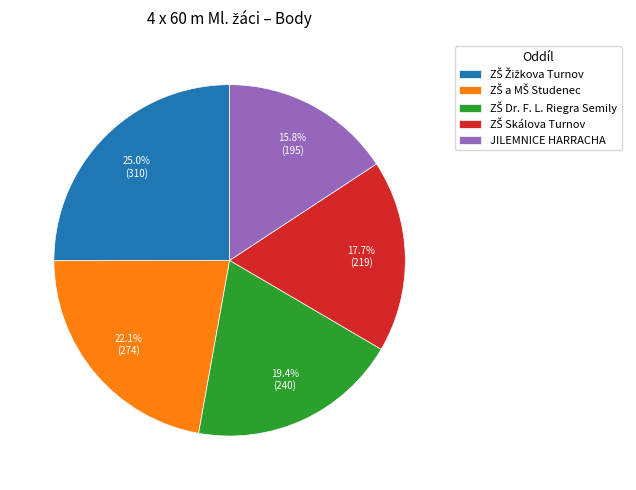

Is there a majority slice in this chart?

No